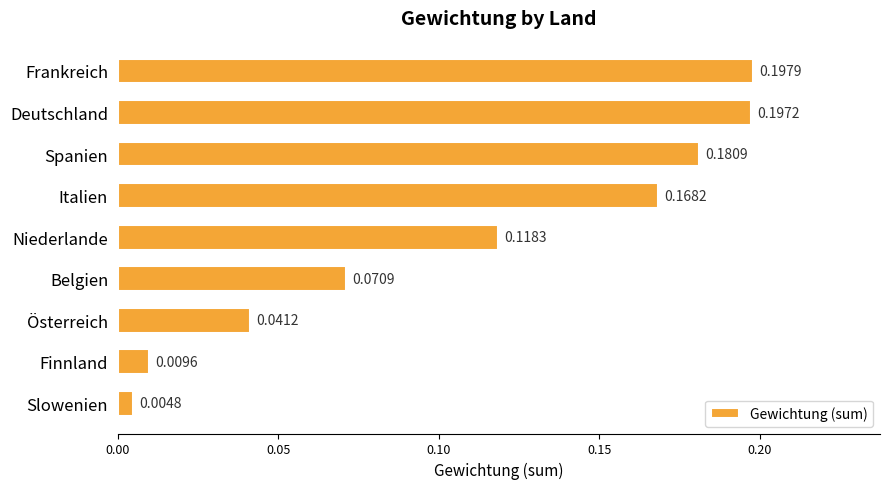

Which has a higher value, Spanien or Italien?

Spanien